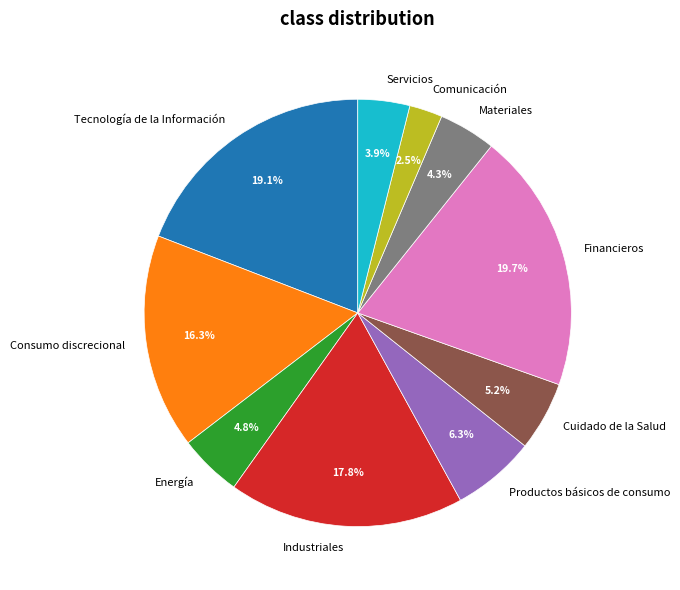

How much of the chart is everything except Energía?

95.2%